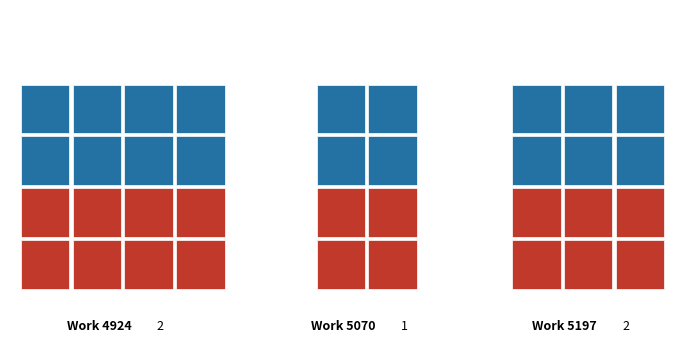

Which has a higher value, 5070 or 5197?

5197